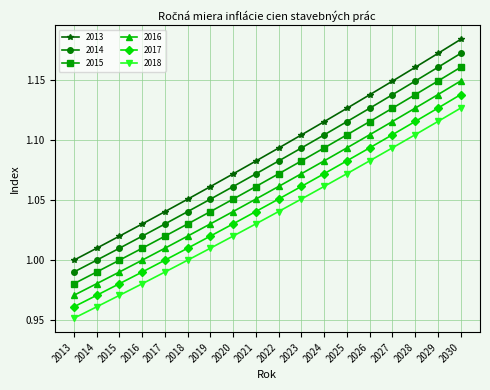

Rank the series at 2022 from lowest to highest value.

2018, 2017, 2016, 2015, 2014, 2013